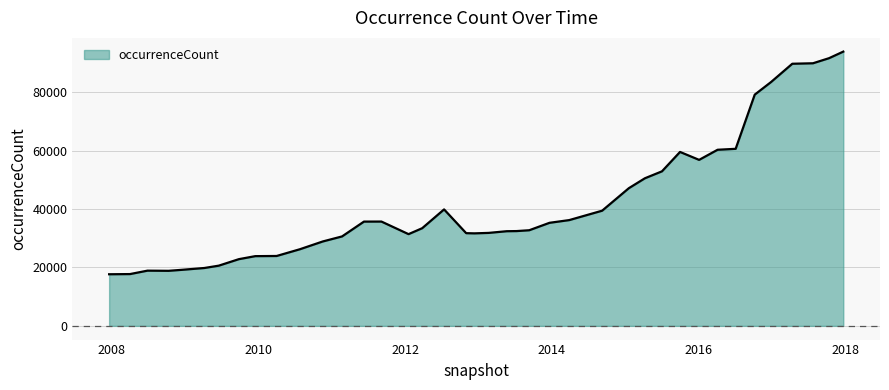

What is the greatest value displayed?

93865